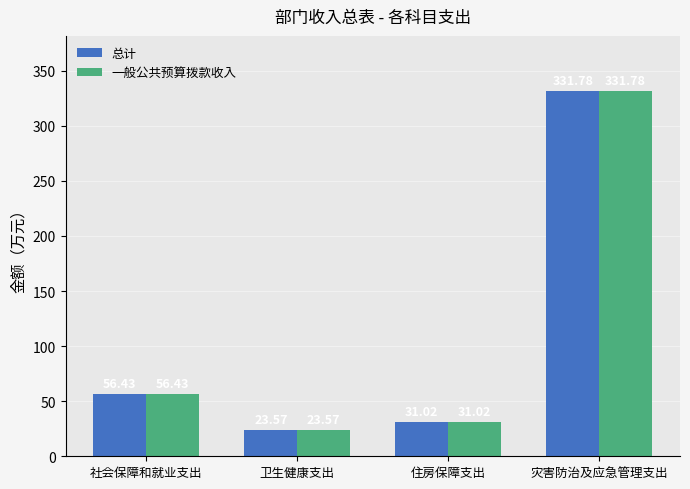

How many values in the 一般公共预算拨款收入 series exceed 56?

2